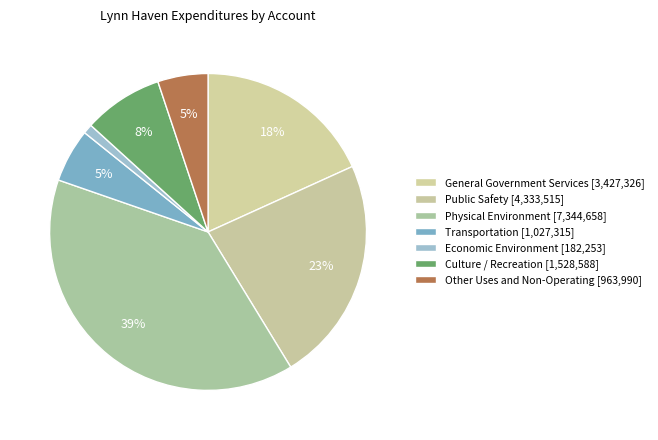

How many slices are in this pie chart?

7